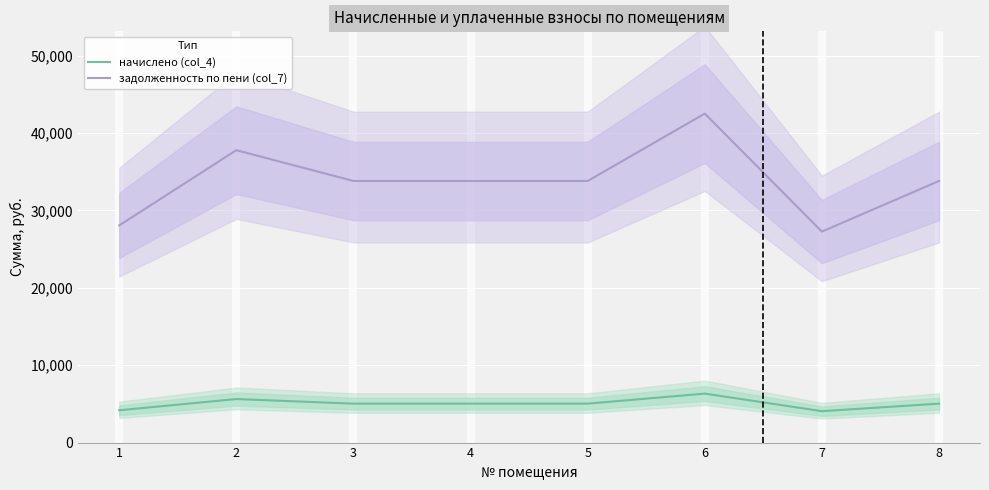

Which series changed the most between 3 and 7?

задолженность по пени (col_7)